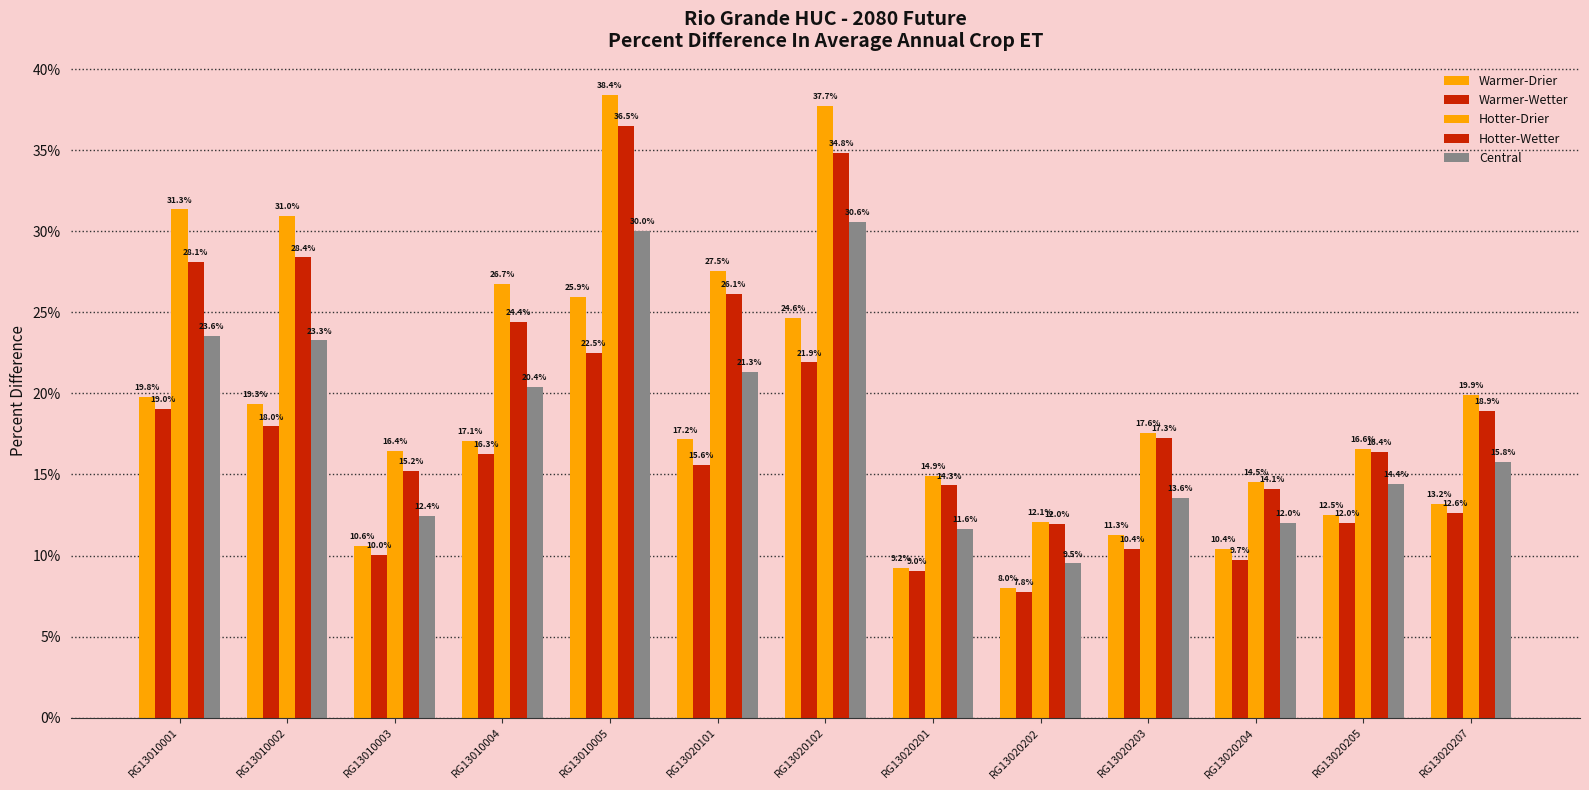

Reading left to right, transcribe all the data shown in this chart.

Warmer-Drier: RG13010001=0.2	RG13010002=0.2	RG13010003=0.1	RG13010004=0.2	RG13010005=0.3	RG13020101=0.2	RG13020102=0.2	RG13020201=0.1	RG13020202=0.1	RG13020203=0.1	RG13020204=0.1	RG13020205=0.1	RG13020207=0.1
Warmer-Wetter: RG13010001=0.2	RG13010002=0.2	RG13010003=0.1	RG13010004=0.2	RG13010005=0.2	RG13020101=0.2	RG13020102=0.2	RG13020201=0.1	RG13020202=0.1	RG13020203=0.1	RG13020204=0.1	RG13020205=0.1	RG13020207=0.1
Hotter-Drier: RG13010001=0.3	RG13010002=0.3	RG13010003=0.2	RG13010004=0.3	RG13010005=0.4	RG13020101=0.3	RG13020102=0.4	RG13020201=0.1	RG13020202=0.1	RG13020203=0.2	RG13020204=0.1	RG13020205=0.2	RG13020207=0.2
Hotter-Wetter: RG13010001=0.3	RG13010002=0.3	RG13010003=0.2	RG13010004=0.2	RG13010005=0.4	RG13020101=0.3	RG13020102=0.3	RG13020201=0.1	RG13020202=0.1	RG13020203=0.2	RG13020204=0.1	RG13020205=0.2	RG13020207=0.2
Central: RG13010001=0.2	RG13010002=0.2	RG13010003=0.1	RG13010004=0.2	RG13010005=0.3	RG13020101=0.2	RG13020102=0.3	RG13020201=0.1	RG13020202=0.1	RG13020203=0.1	RG13020204=0.1	RG13020205=0.1	RG13020207=0.2